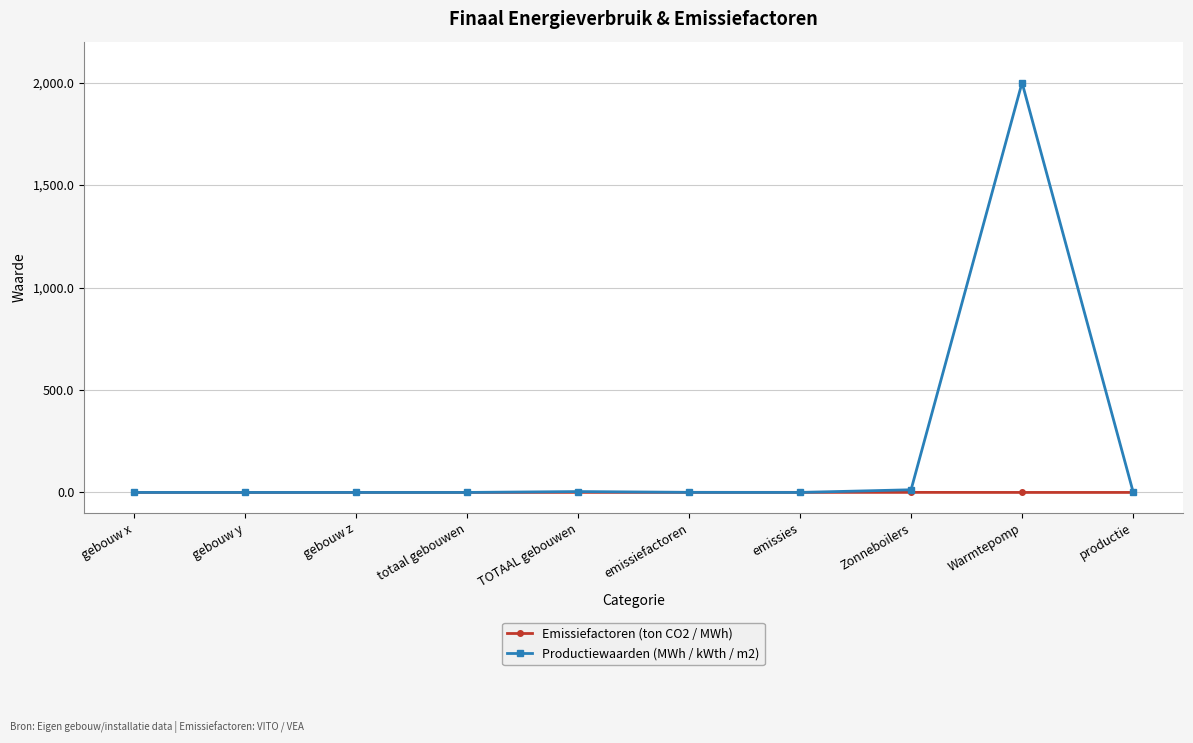

Which series has the largest range (max minus min)?

Productiewaarden (MWh / kWth / m2)